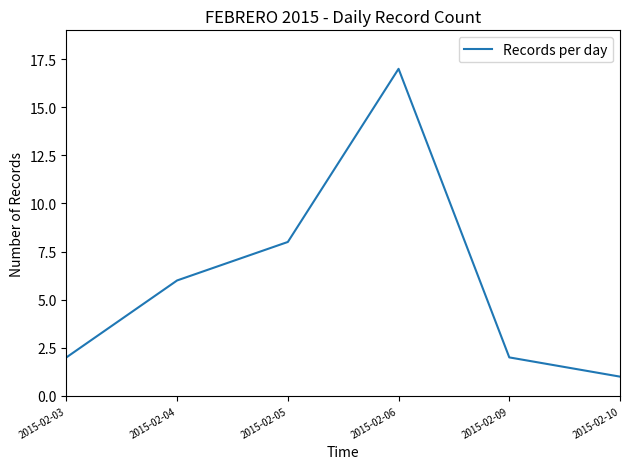

Is it true that the value at 2015-02-09 is 2?

True